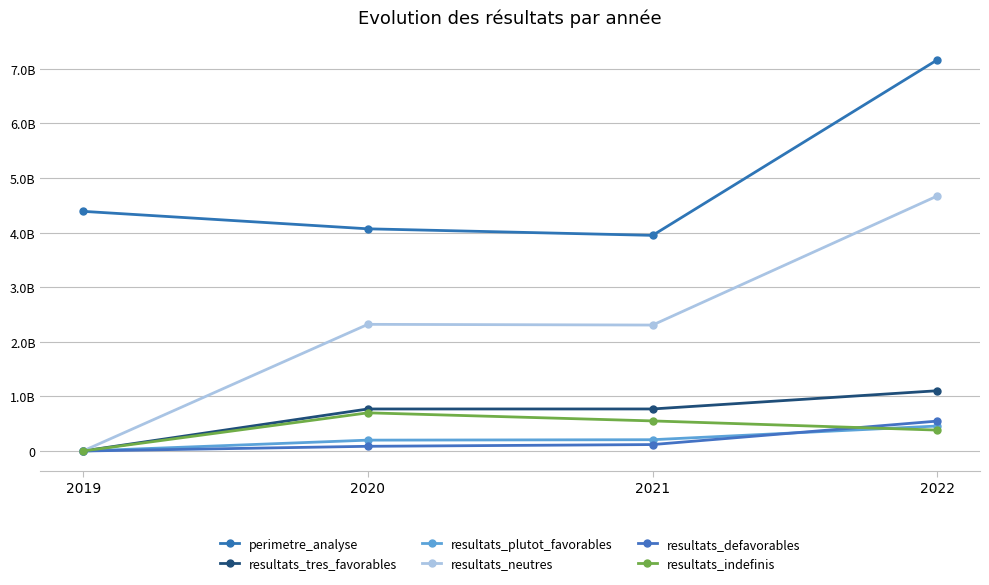

What is the value of the resultats_neutres point at the 4th from the left?

4671713633.2